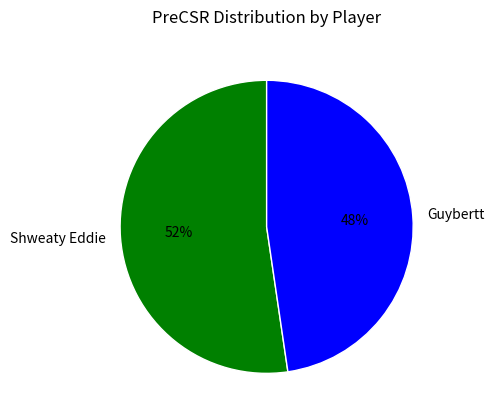

Is the sum of Shweaty Eddie and Guybertt greater than half?

Yes